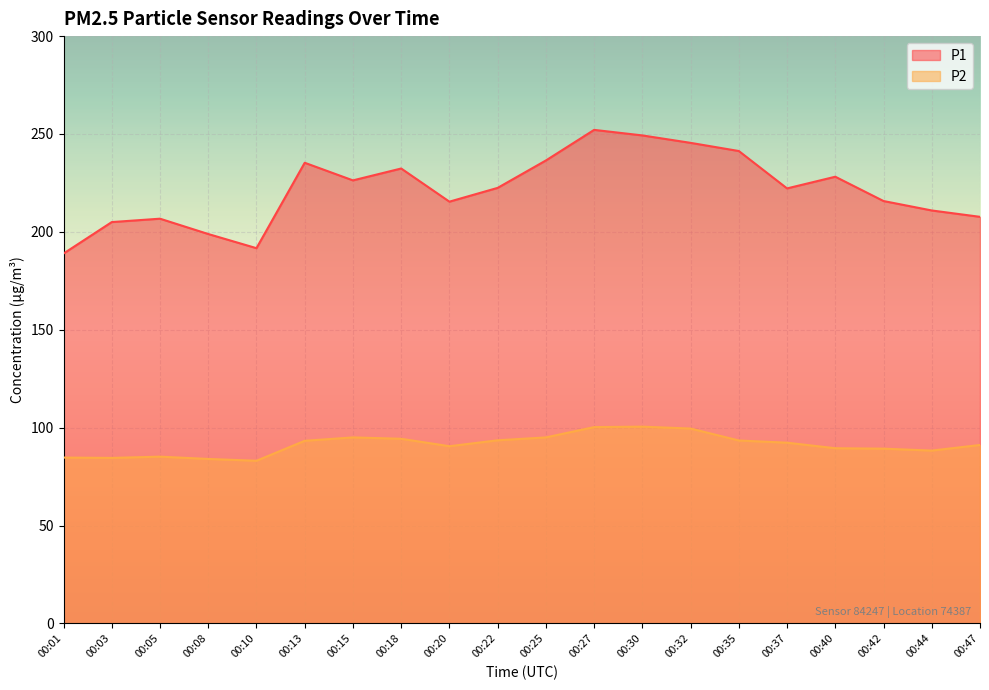

Is it true that P2 equals 99.5 at 00:32?

True